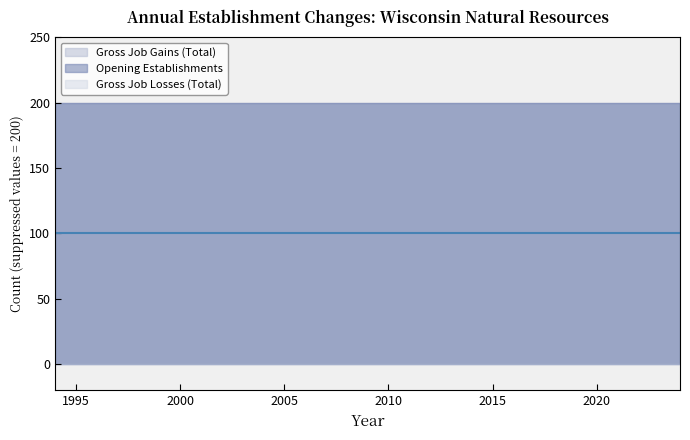

Reading left to right, what are all the values shown in this chart?

Gross Job Gains (Total): 1994=200	1995=200	1996=200	1997=200	1998=200	1999=200	2000=200	2001=200	2002=200	2003=200	2004=200	2005=200	2006=200	2007=200	2008=200	2009=200	2010=200	2011=200	2012=200	2013=200	2014=200	2015=200	2016=200	2017=200	2018=200	2019=200	2020=200	2021=200	2022=200	2023=200	2024=200
Gross Job Losses (Total): 1994=0	1995=0	1996=0	1997=0	1998=0	1999=0	2000=0	2001=0	2002=0	2003=0	2004=0	2005=0	2006=0	2007=0	2008=0	2009=0	2010=0	2011=0	2012=0	2013=0	2014=0	2015=0	2016=0	2017=0	2018=0	2019=0	2020=0	2021=0	2022=0	2023=0	2024=0
Opening Establishments: 1994=200	1995=200	1996=200	1997=200	1998=200	1999=200	2000=200	2001=200	2002=200	2003=200	2004=200	2005=200	2006=200	2007=200	2008=200	2009=200	2010=200	2011=200	2012=200	2013=200	2014=200	2015=200	2016=200	2017=200	2018=200	2019=200	2020=200	2021=200	2022=200	2023=200	2024=200